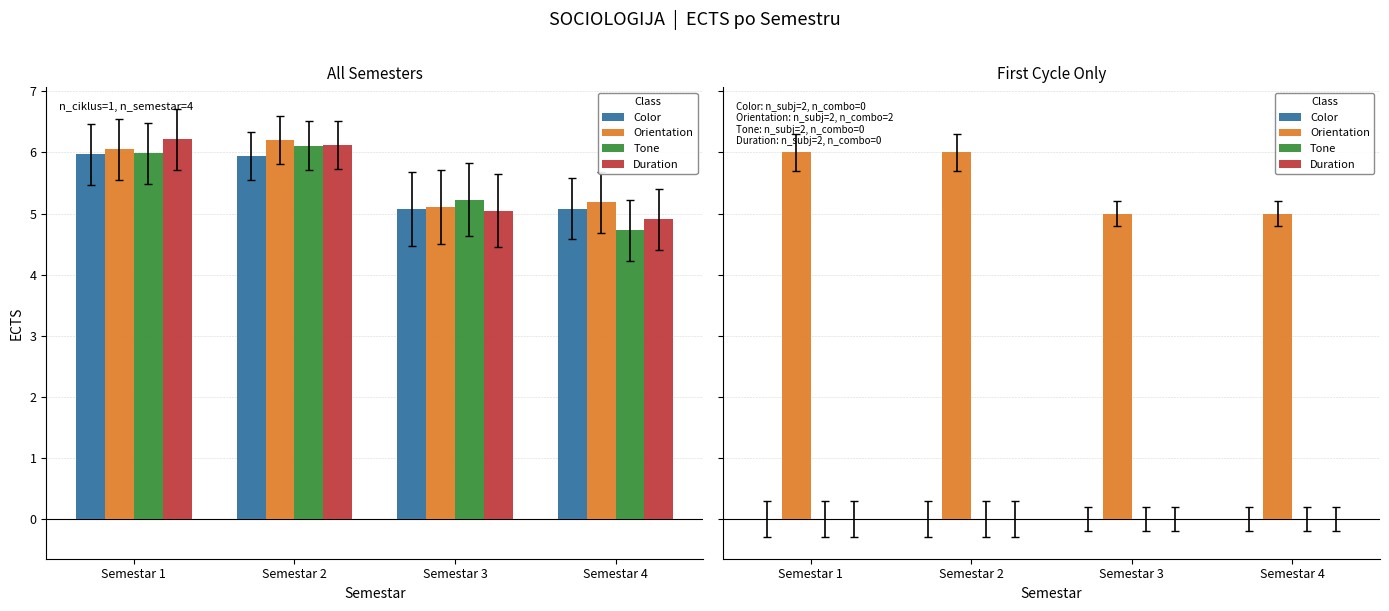

At how many categories does at least one series exceed 3?

4